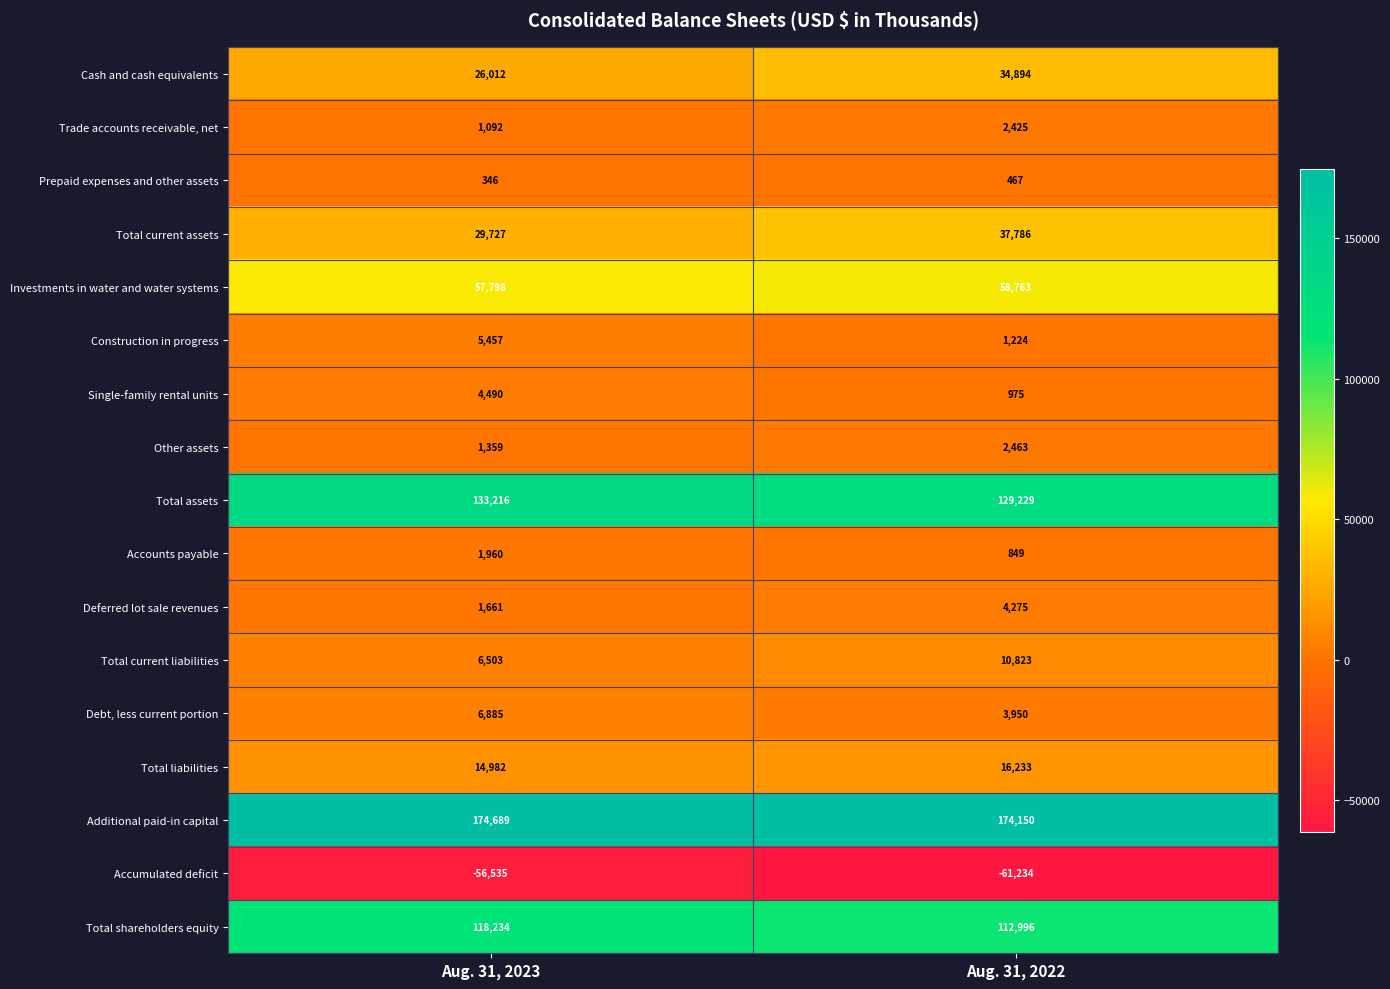

What is the approximate value of Total assets at Aug. 31, 2022, to the nearest 100?

129200